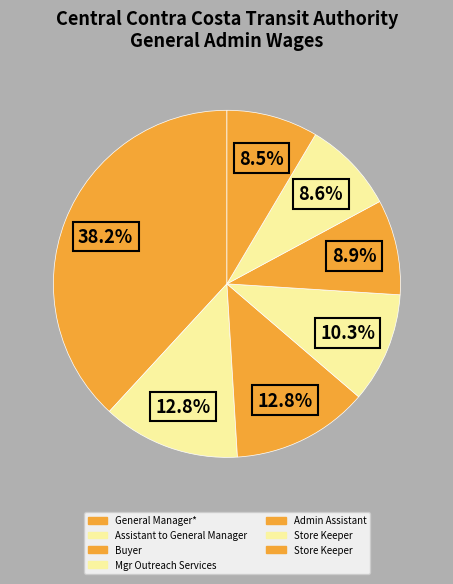

How many segments does this pie chart have?

7